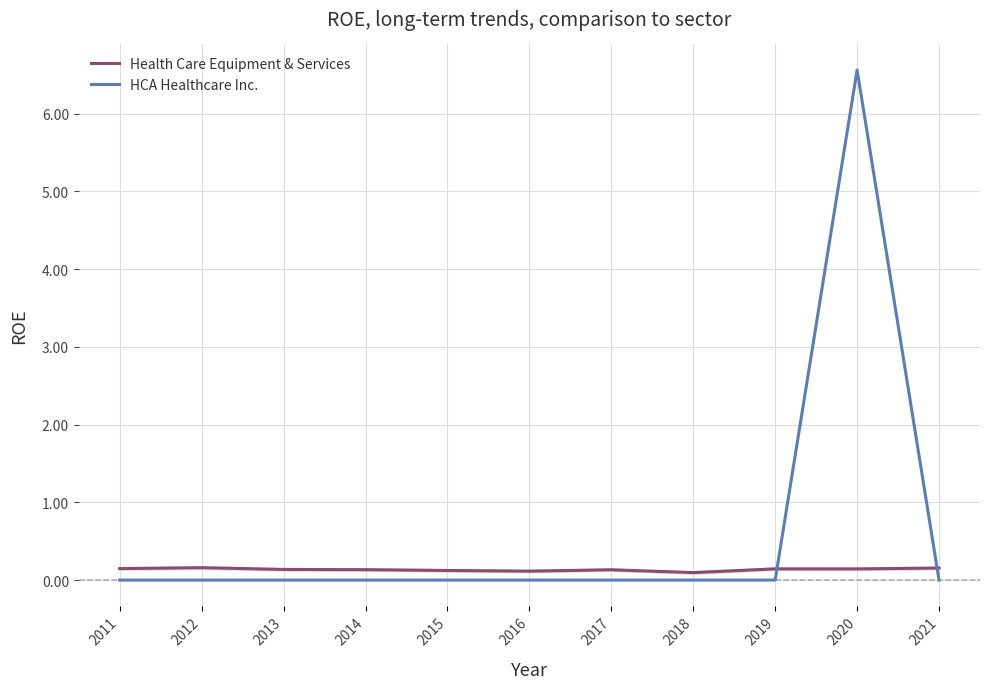

Is the value of Health Care Equipment & Services at 2011 greater than the value of HCA Healthcare Inc. at 2020?

No